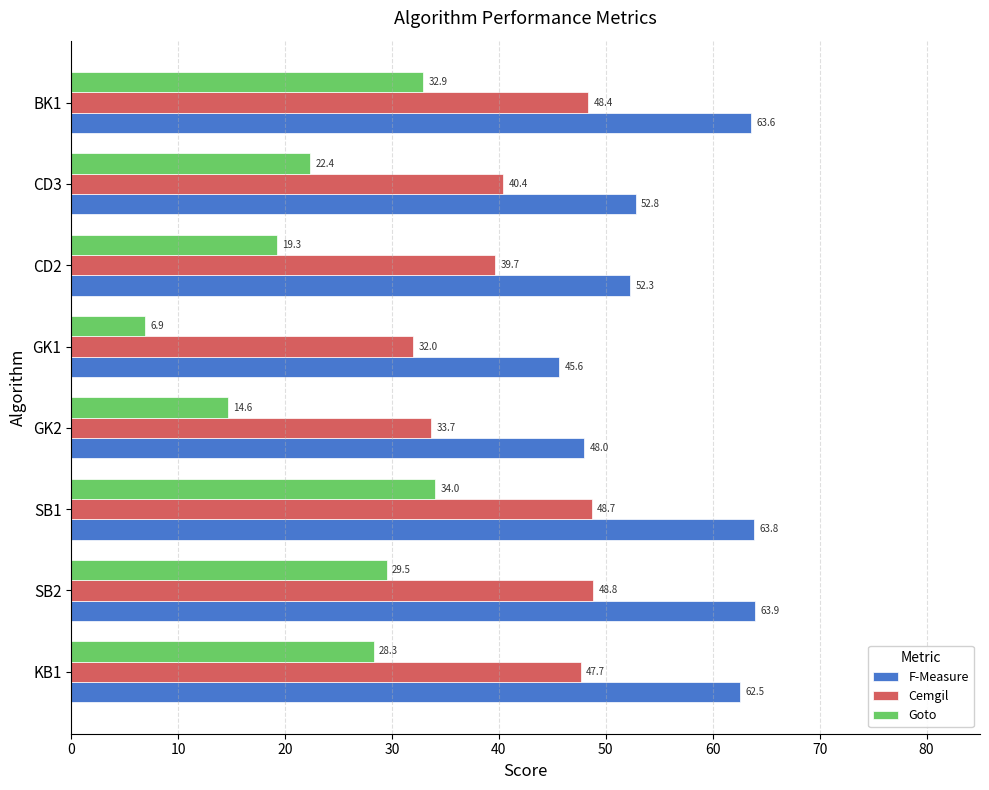

What is the lowest value of the F-Measure series?

45.6